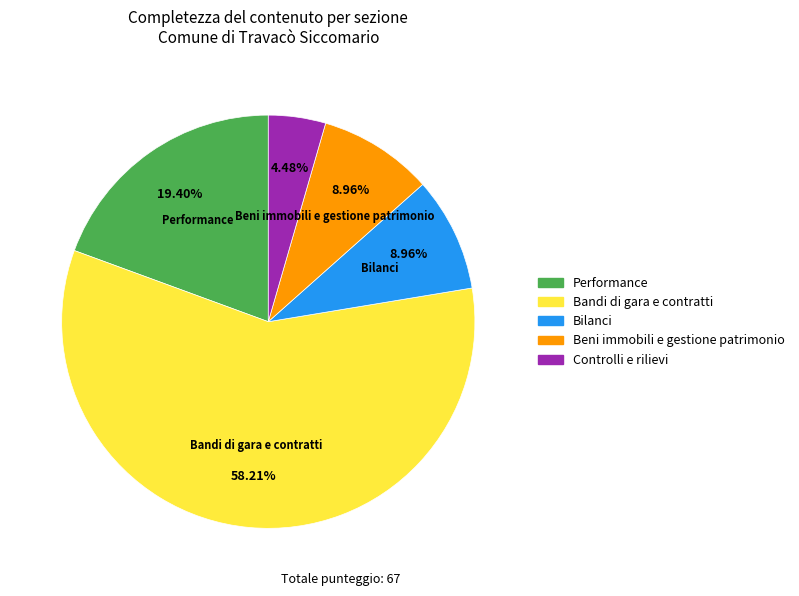

Does Performance represent more than half of the total?

No